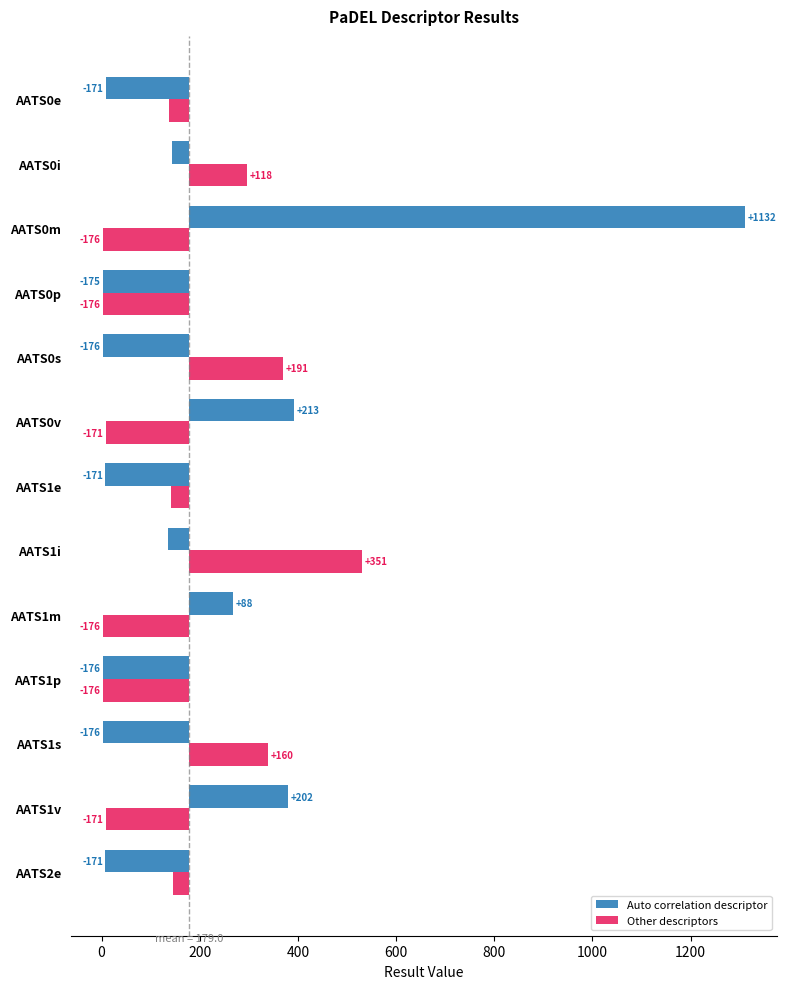

Reading left to right, list all the values displayed in this chart.

Auto correlation descriptor: -170.8	-35.9	1132.0	-175.5	-176.2	213.3	-171.1	-44.2	88.3	-176.2	-176.0	201.6	-171.0
Other descriptors: -42.3	118.2	-176.2	-176.1	191.2	-170.8	-36.7	351.2	-176.1	-176.3	159.7	-170.8	-33.5